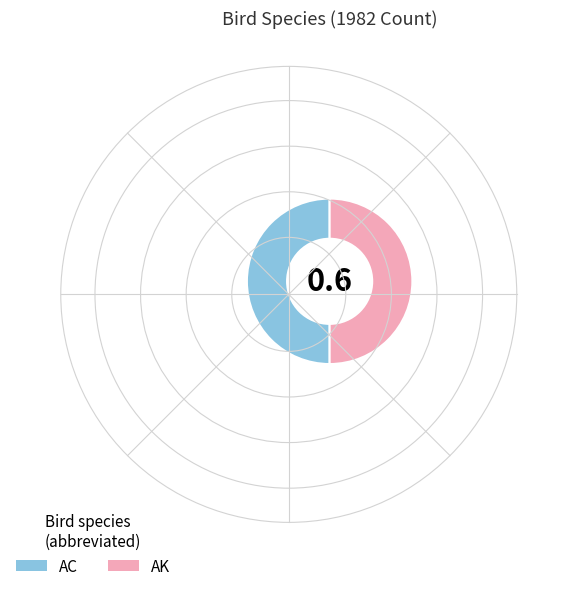

Is the sum of AC and AK greater than half?

Yes